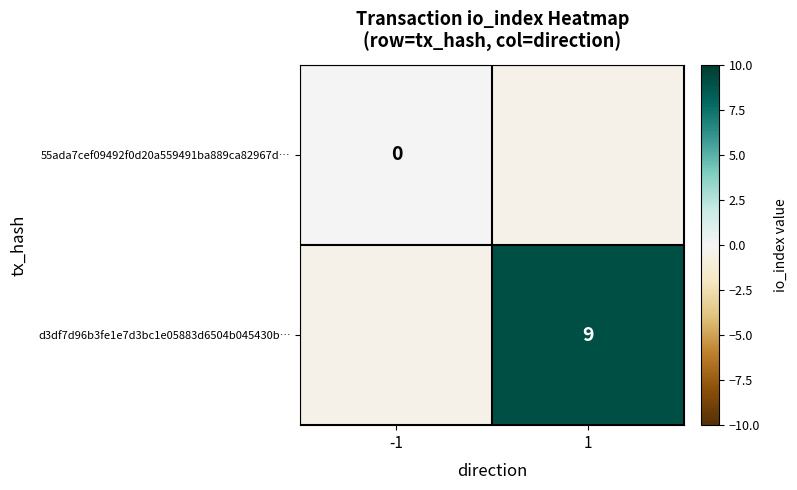

Is it true that d3df7d96b3fe1e7d3bc1e05883d6504b045430b… equals 16 at 1?

False